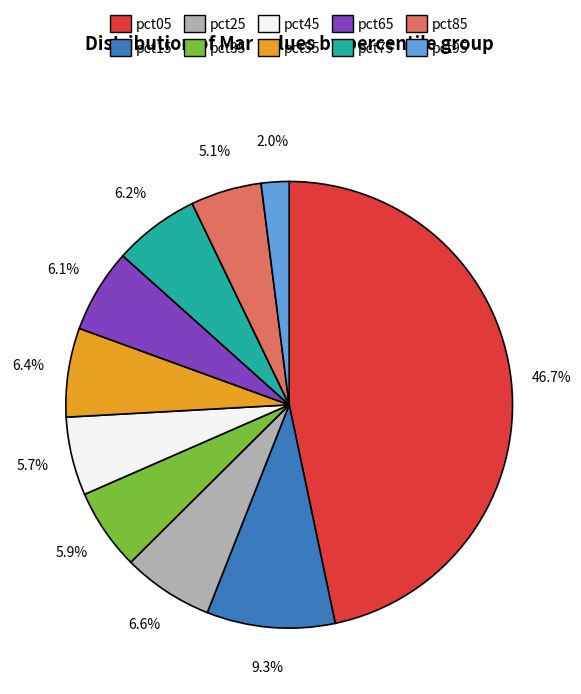

How much of the chart is everything except pct15?

90.7%